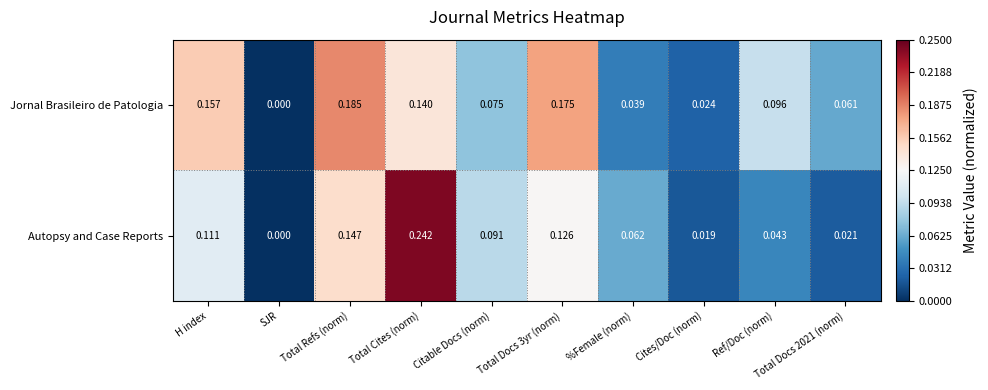

List the series in order of their peak value, lowest first.

Jornal Brasileiro de Patologia, Autopsy and Case Reports